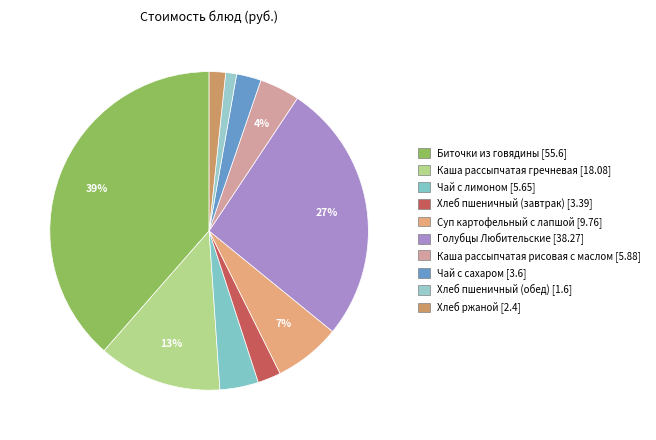

What portion of the pie excludes Хлеб ржаной?

98.3%